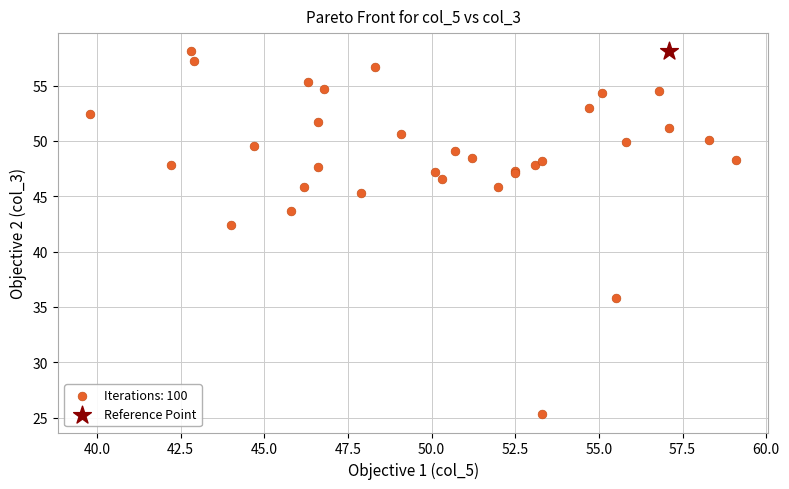

What are all the series names shown in the legend?

Iterations: 100, Reference Point